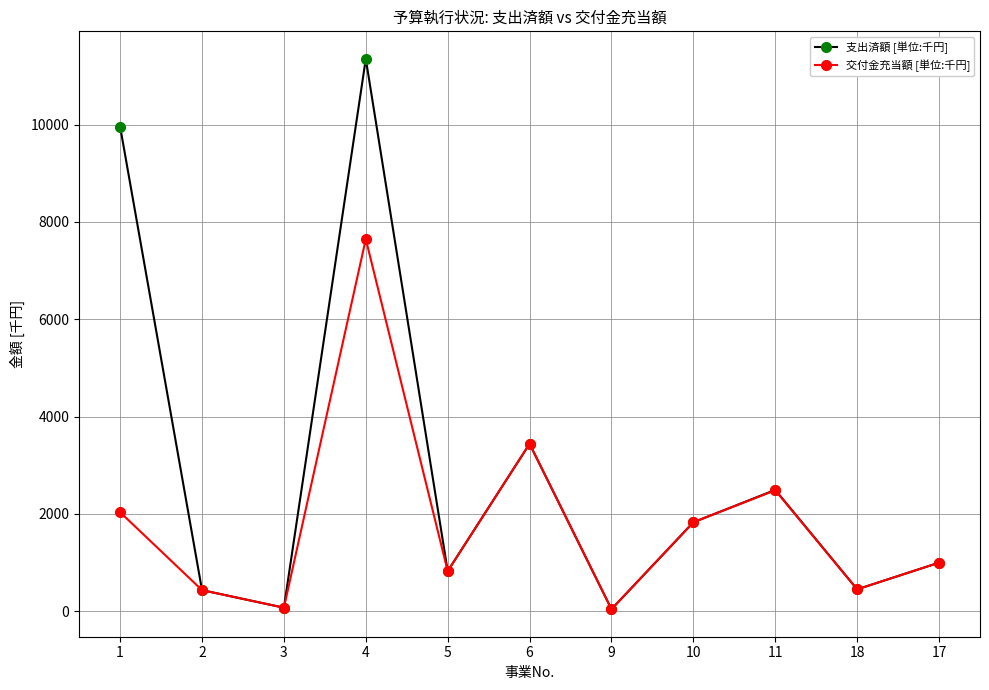

Which series has the widest spread of values?

支出済額 [単位:千円]